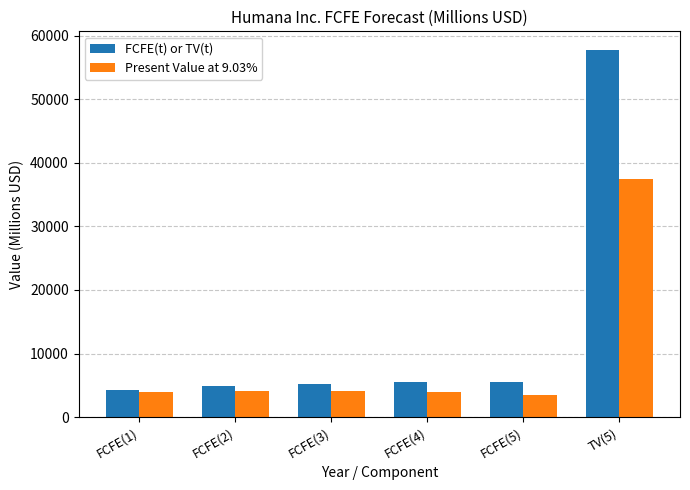

How many categories are shown in the chart?

6